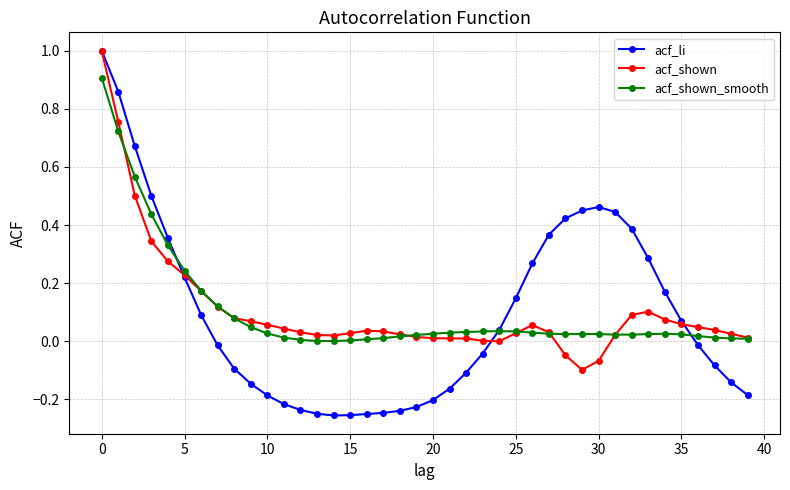

True or false: acf_shown has more than 0 points higher than both neighbors.

True